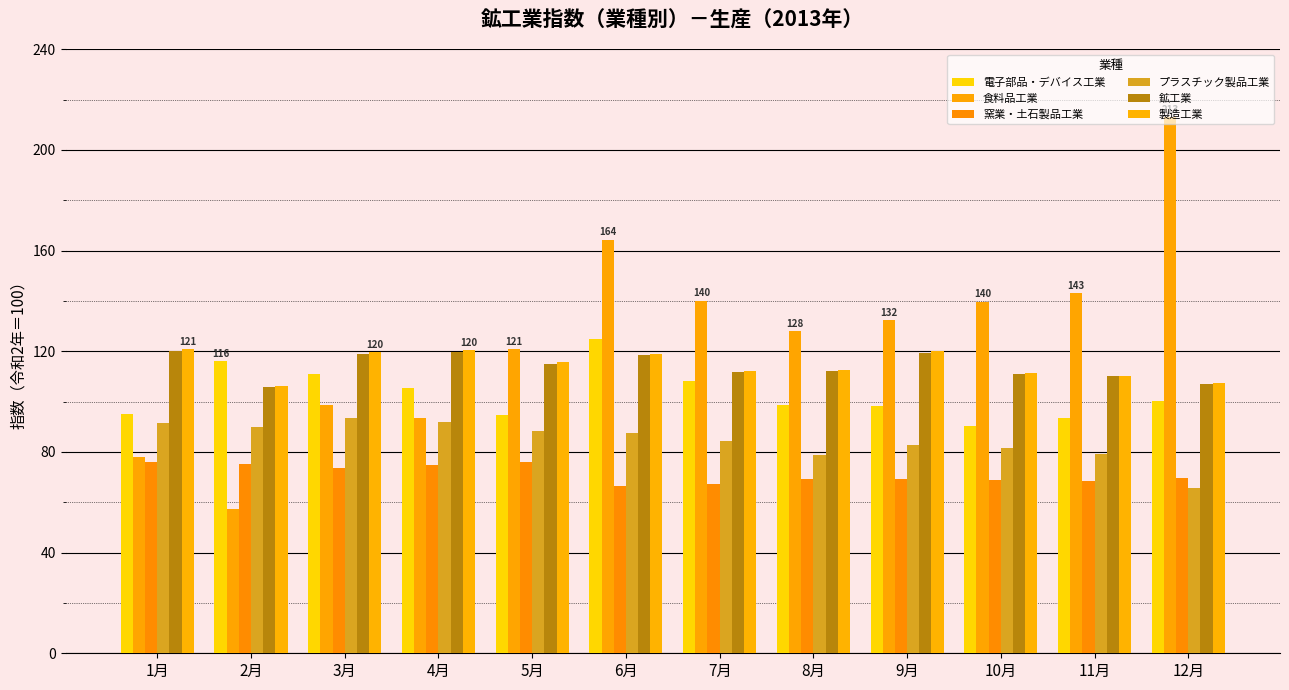

What value does the 電子部品・デバイス工業 series have at 10月?

90.2